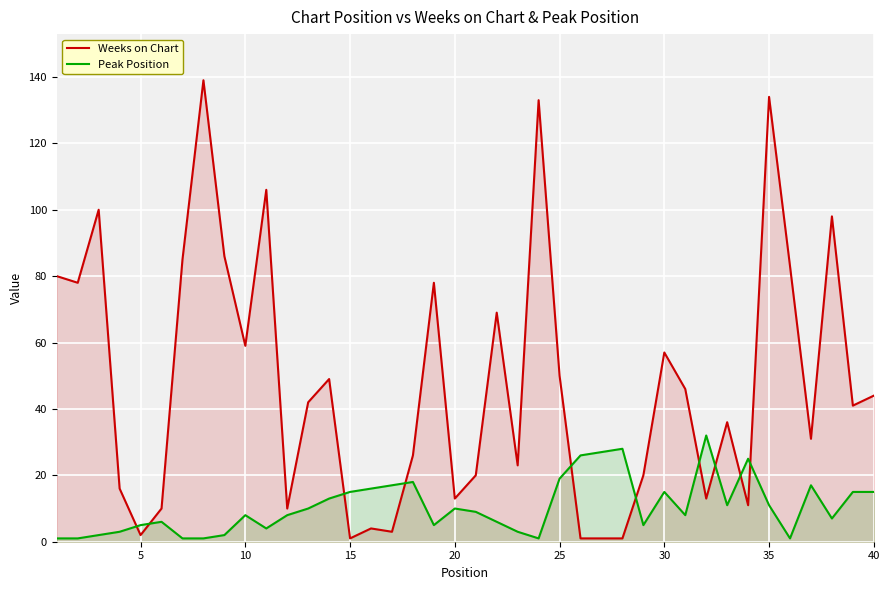

What is the value of the Weeks on Chart point at the 9th from the left?

86